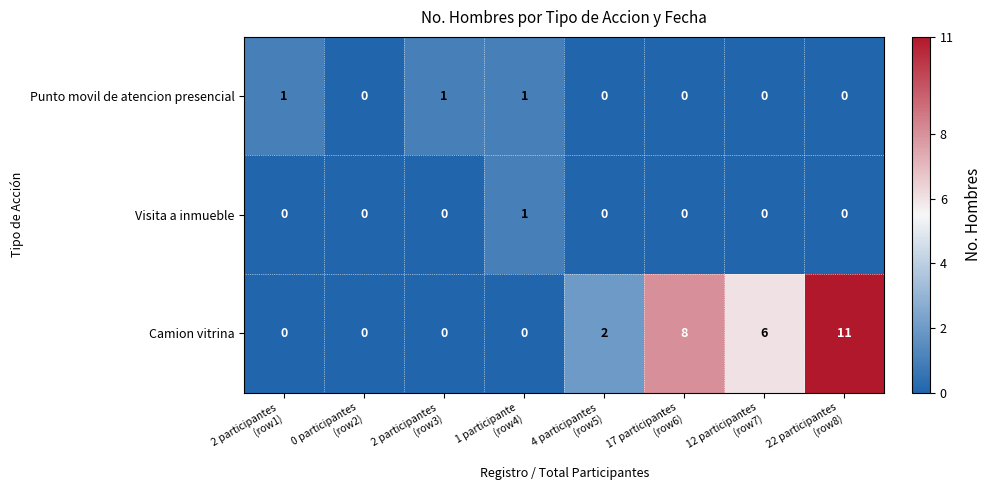

Which series has the widest spread of values?

Camion vitrina